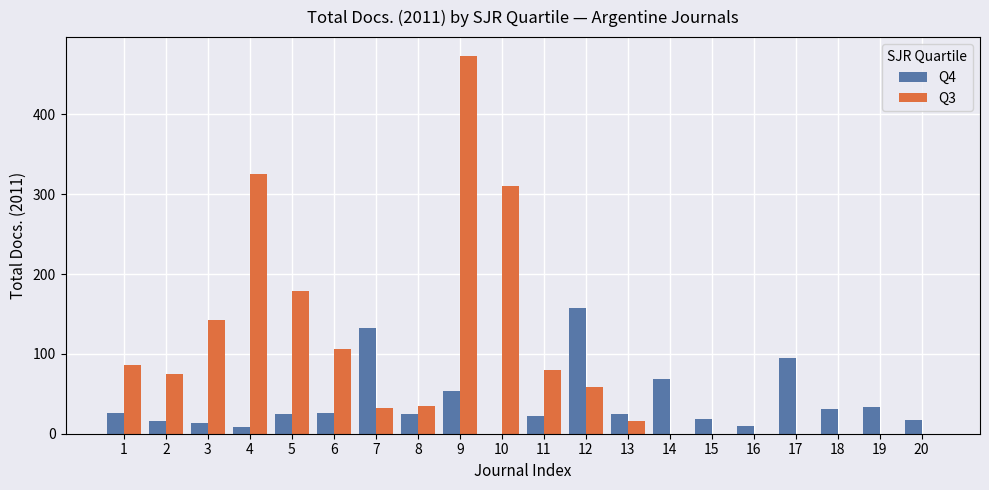

Is the value of Q4 at 15 greater than the value of Q3 at 11?

No